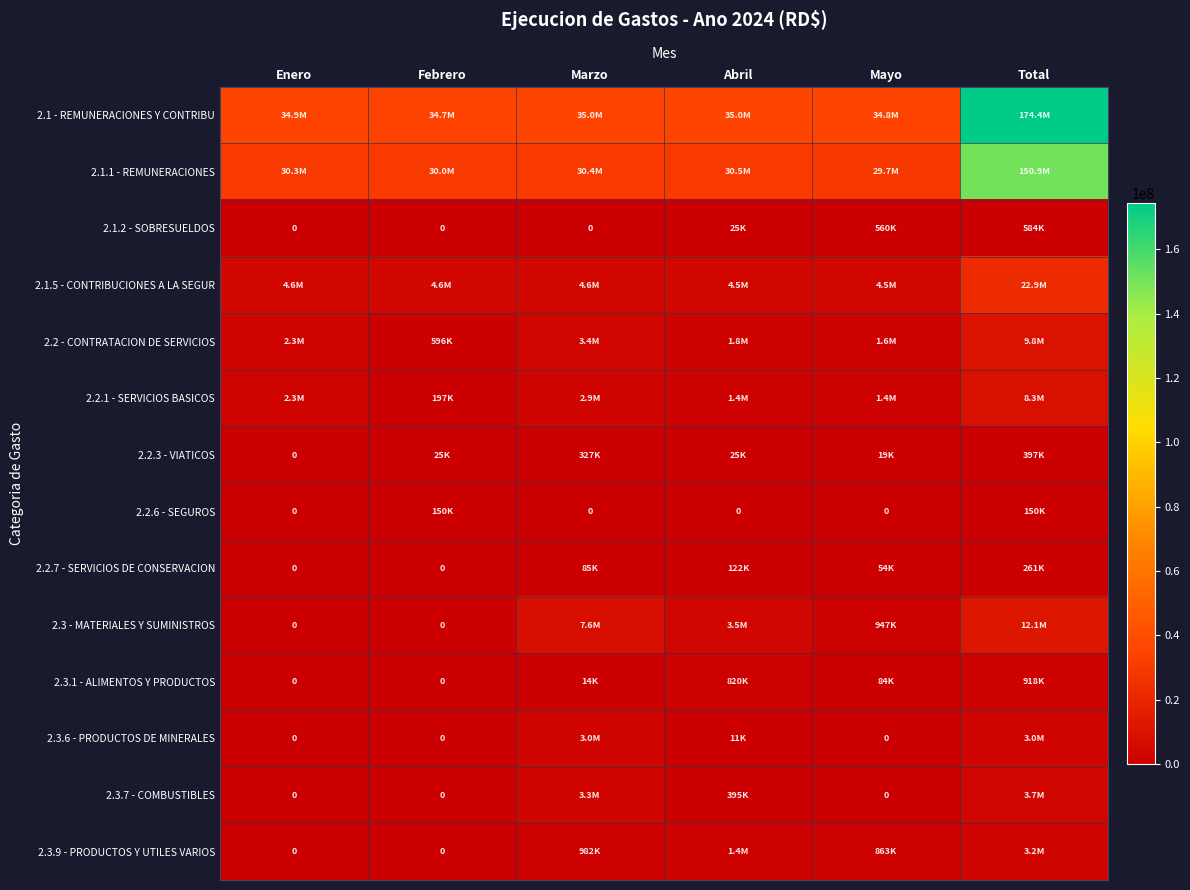

Where is 2.3.6 - PRODUCTOS DE MINERALES nearest to the value 1497556?

Abril